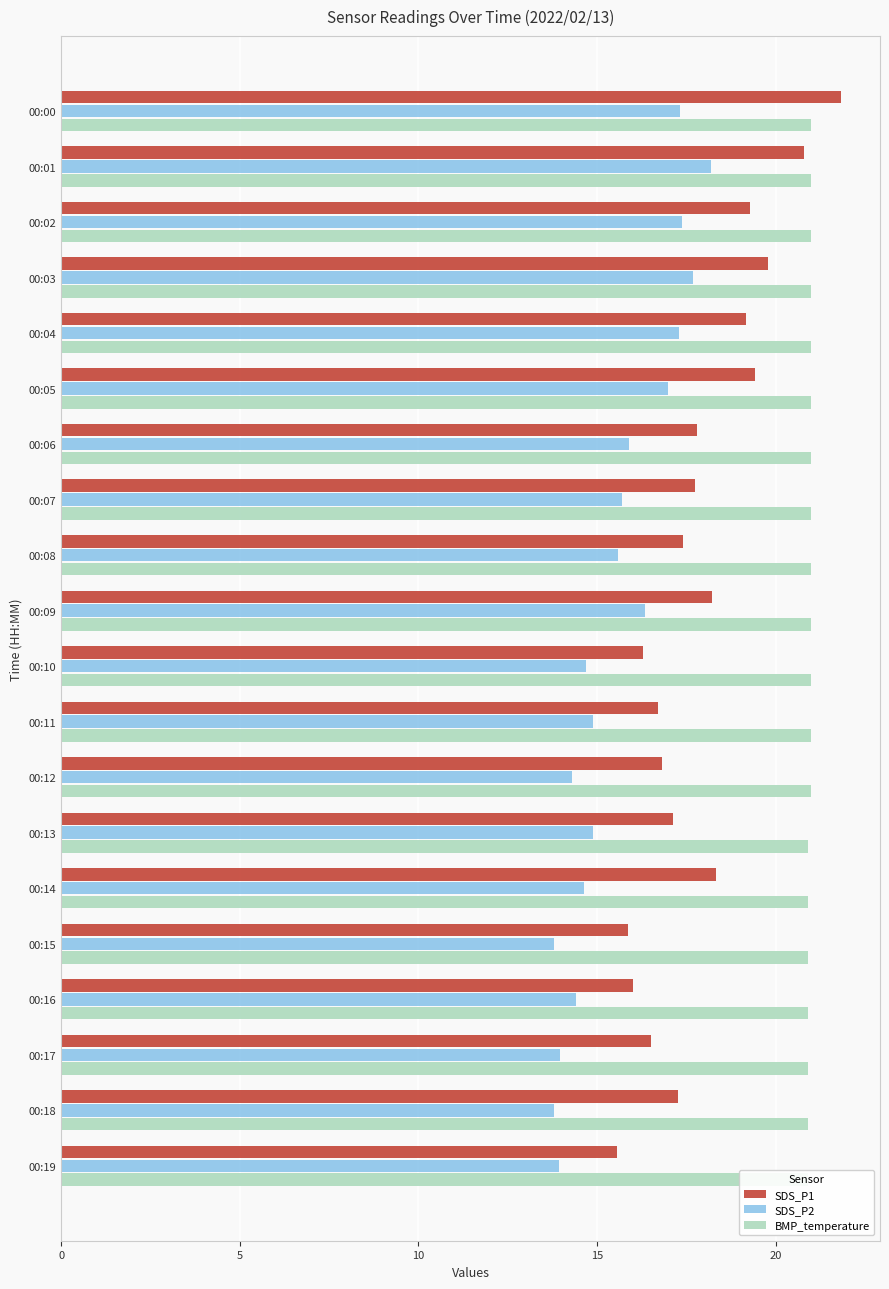

Read the SDS_P1 value at 00:01.

20.8